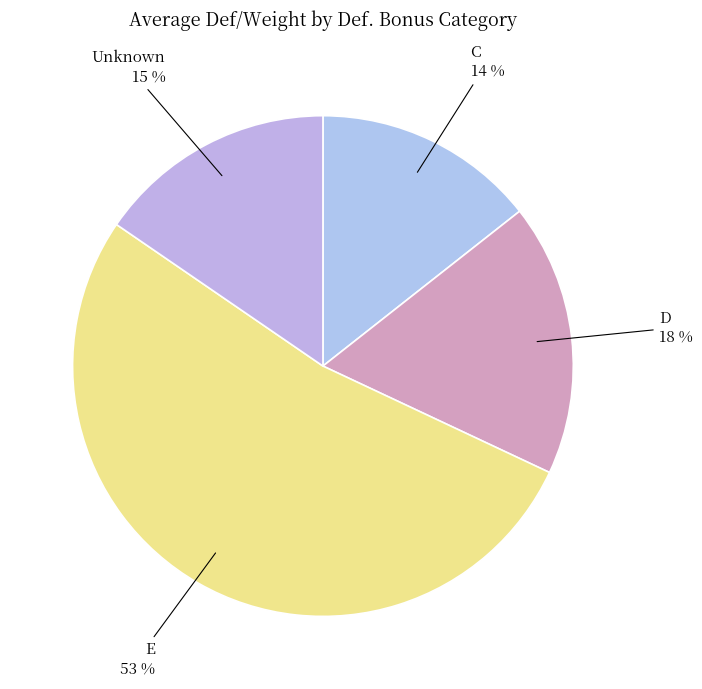

Is Unknown the majority of the pie?

No